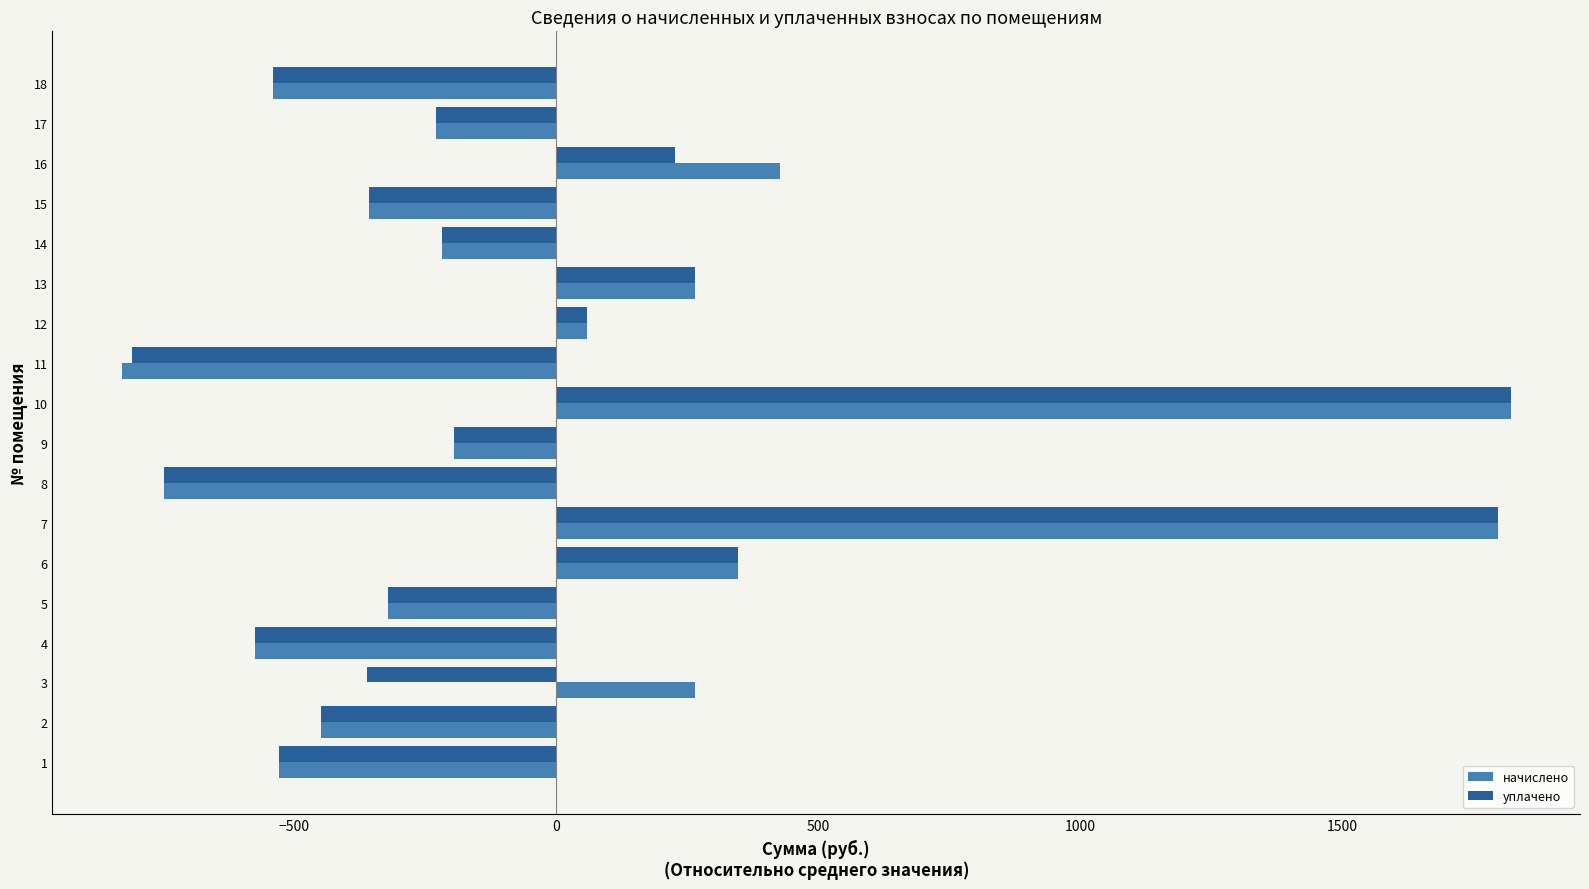

How many negative values does the уплачено series have?

12